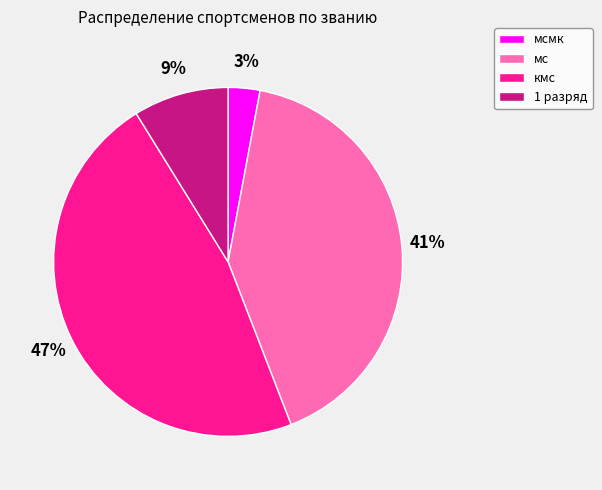

Which slice is the smallest?

мсмк